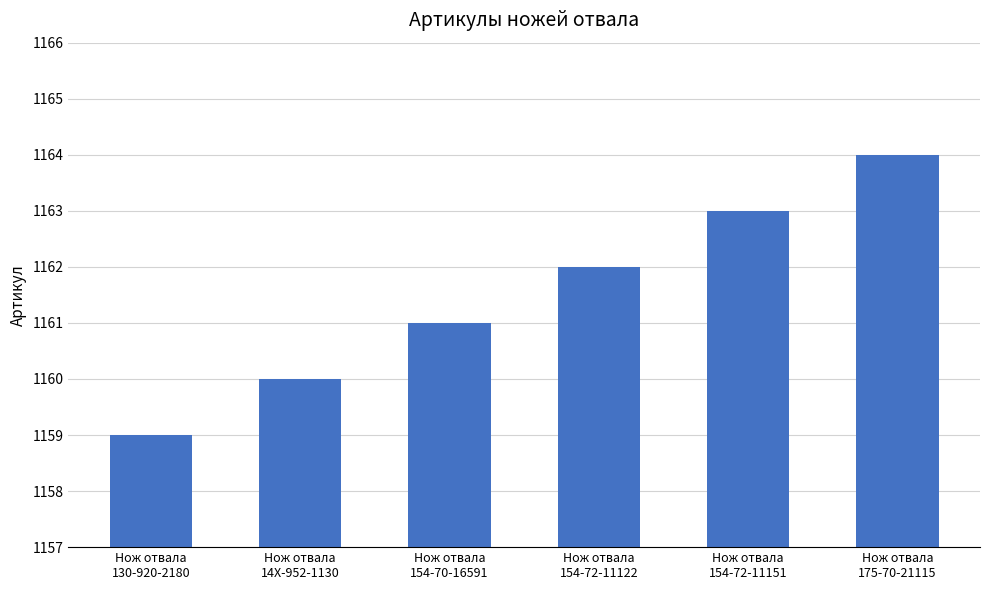

What is the label of the 2nd bar from the right?

Нож отвала
154-72-11151